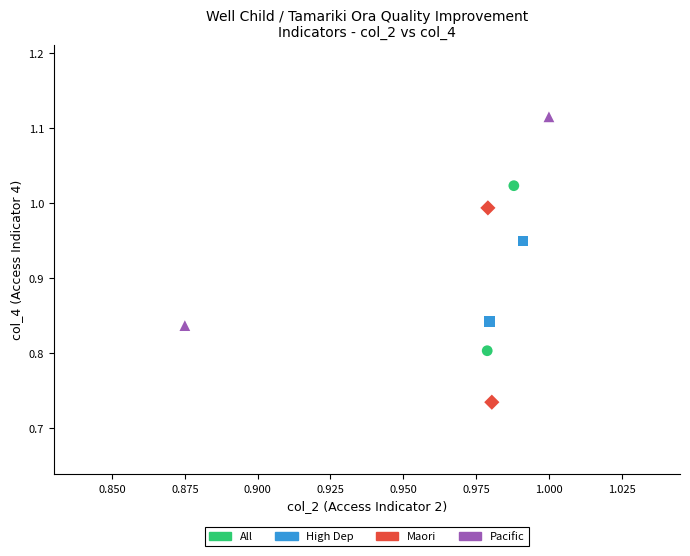

Which series has the largest Y range (max minus min)?

Pacific